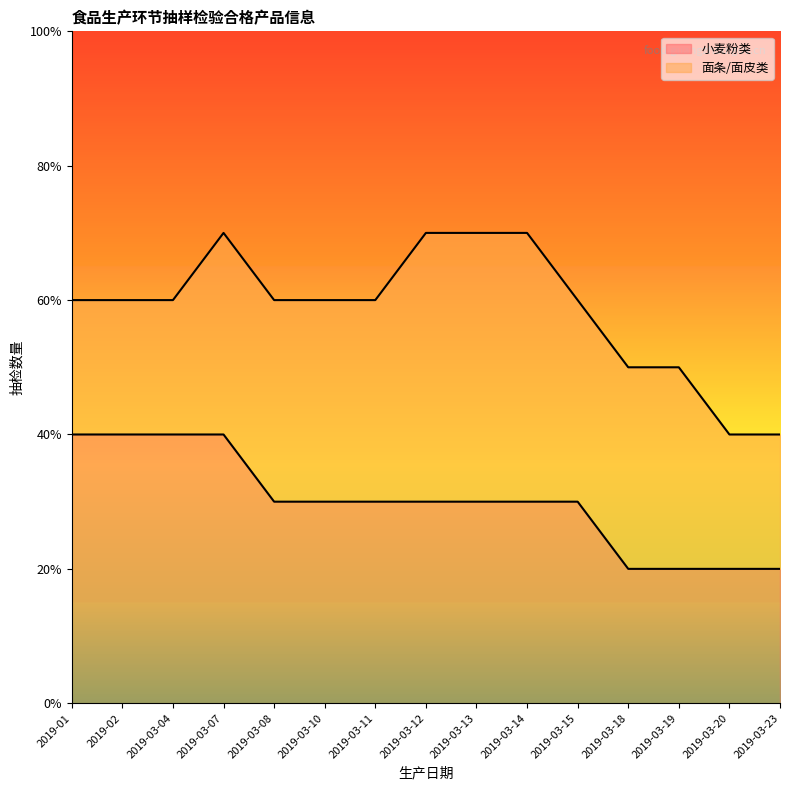

What position from the left is 2019-03-10?

6